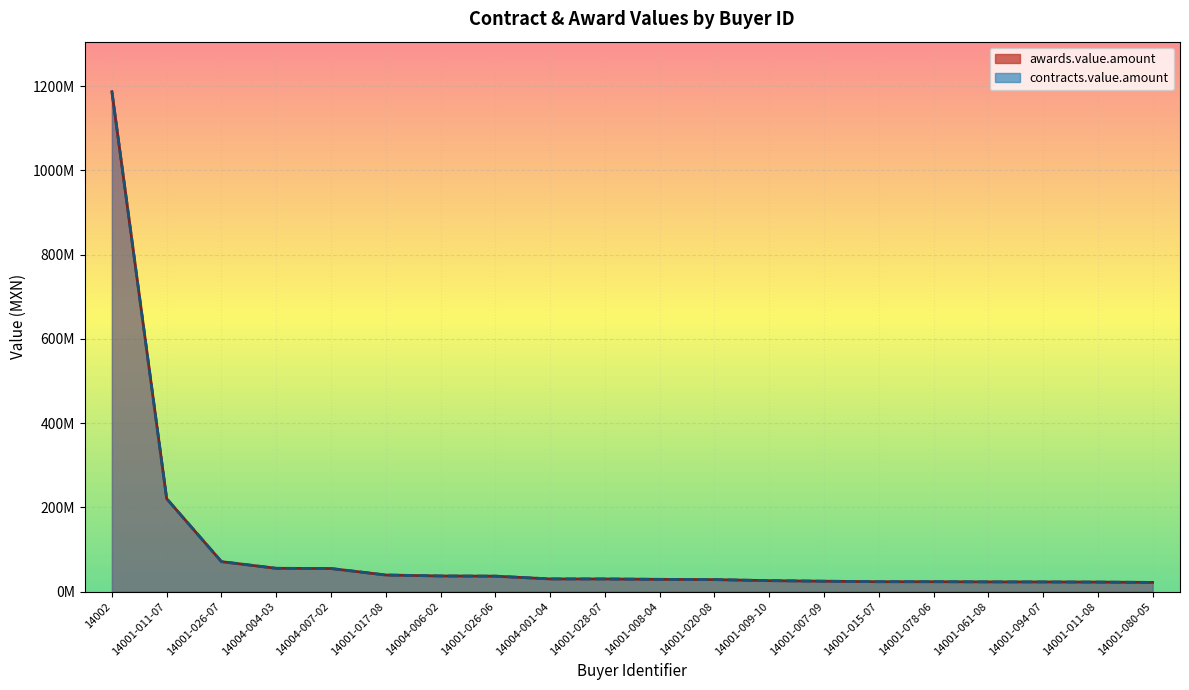

True or false: awards.value.amount and contracts.value.amount intersect in this chart.

False